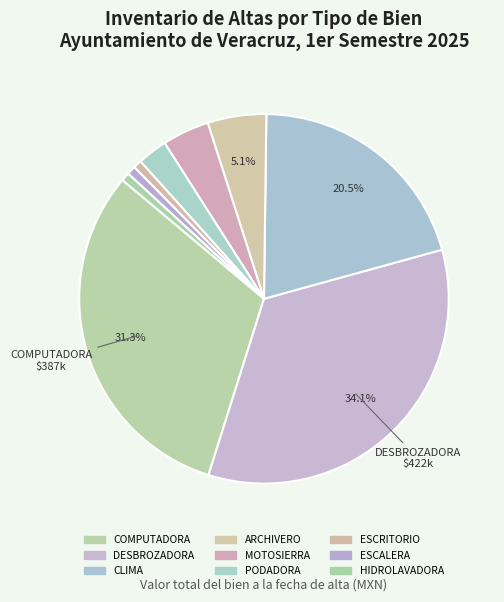

What is the ratio of the value at COMPUTADORA to the value at ESCRITORIO?

42.7